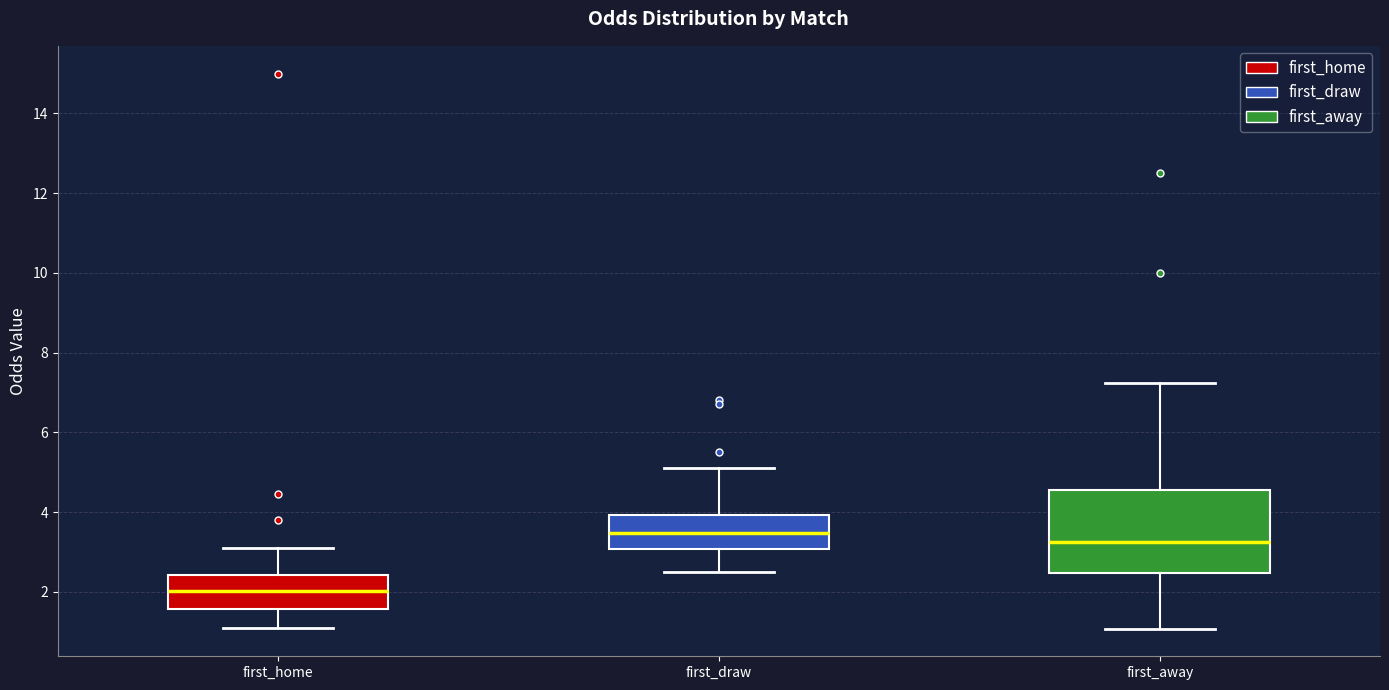

Which box is the tallest, from its lower edge to its upper edge?

first_away